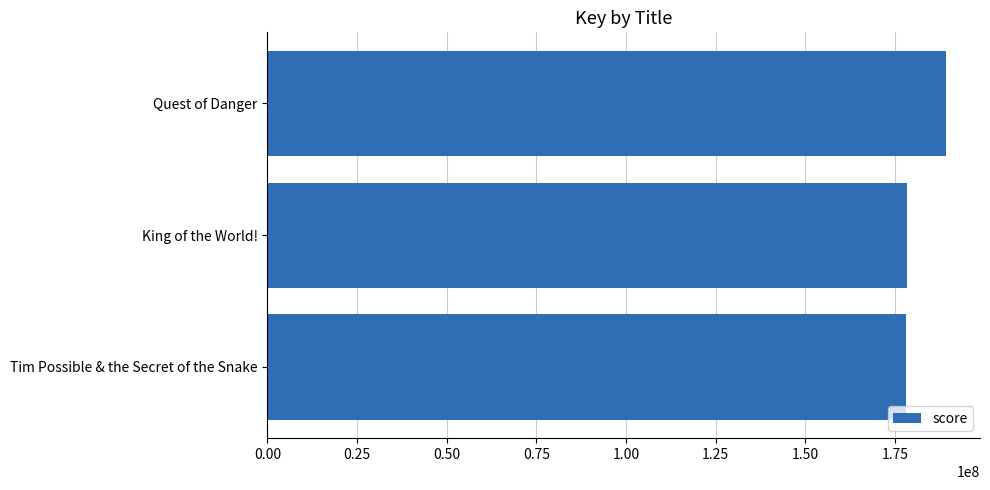

Which label corresponds to the largest value in the chart?

Quest of Danger